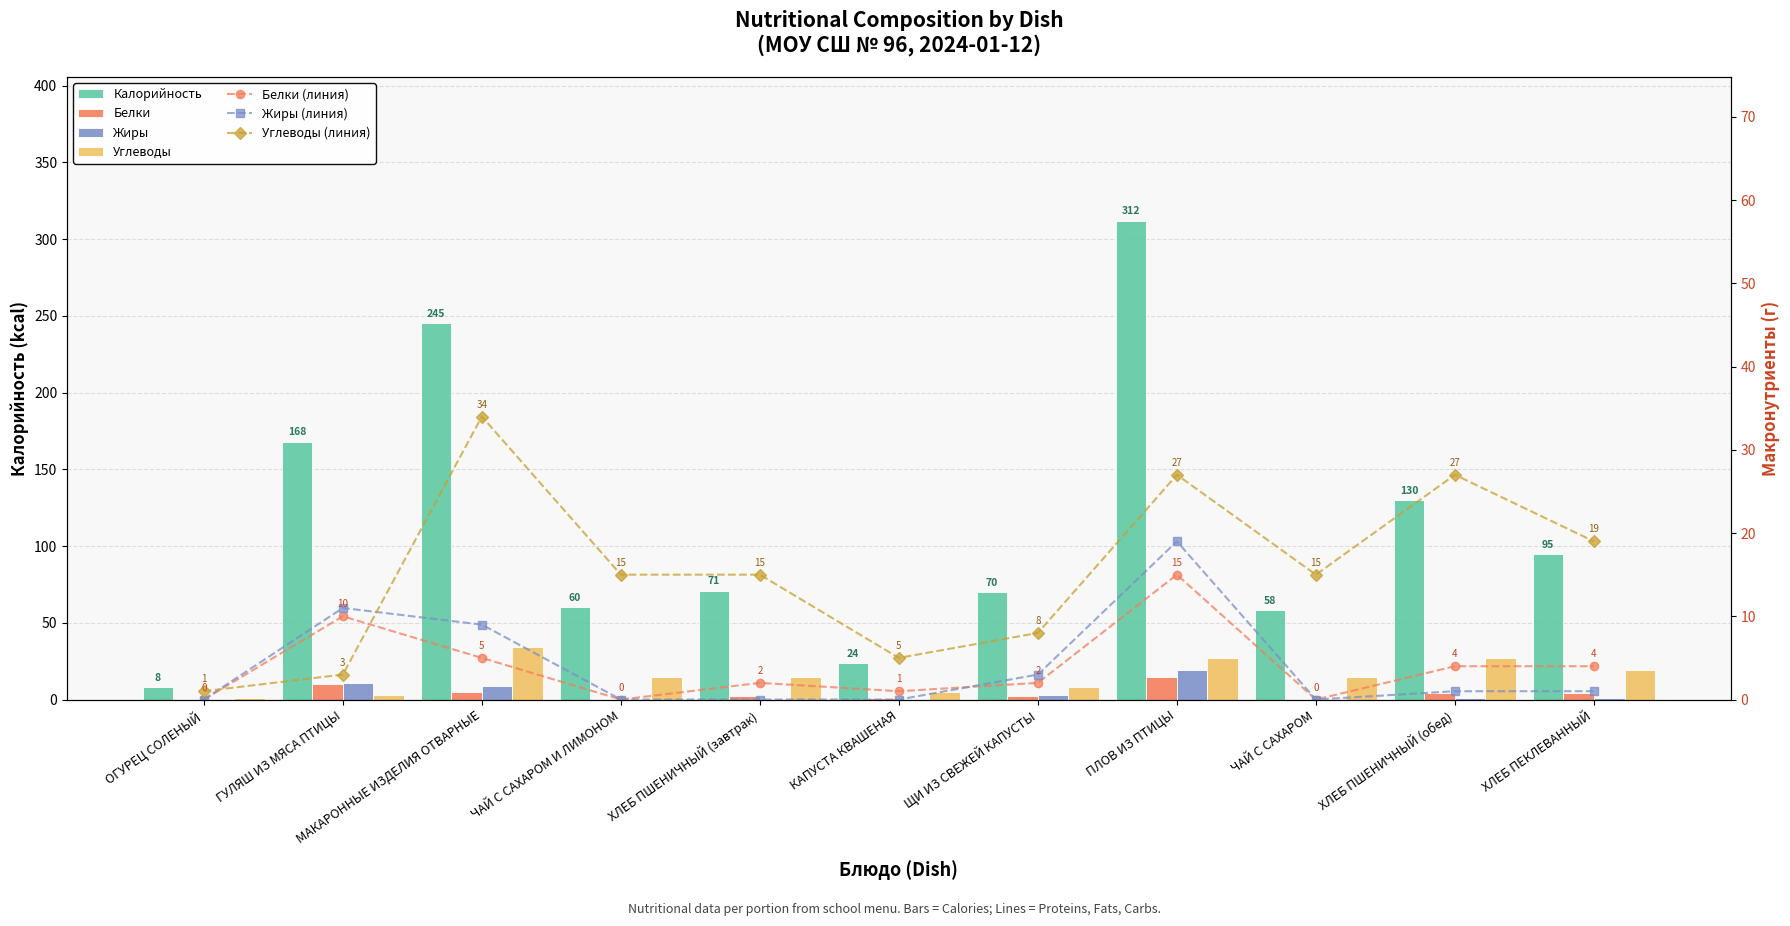

The value of Белки at МАКАРОННЫЕ ИЗДЕЛИЯ ОТВАРНЫЕ is 3. True or false?

False